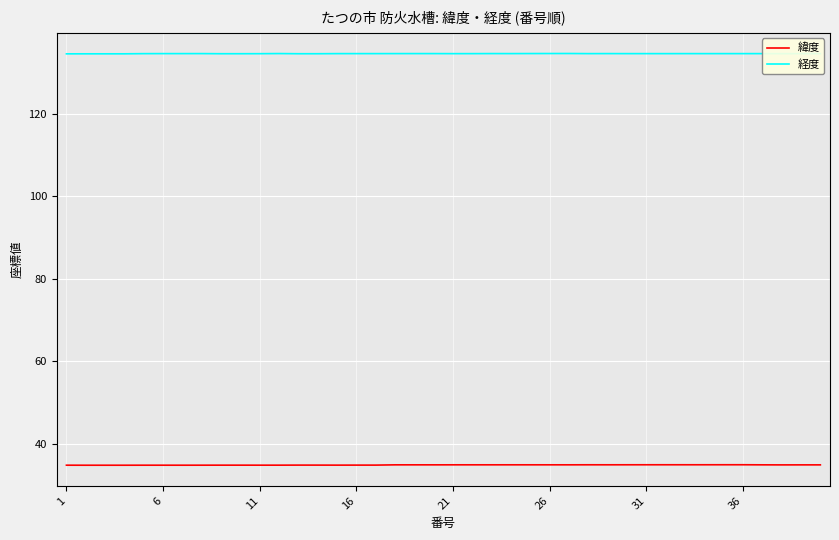

What is the difference between the second highest and minimum values in the 緯度 series?

0.1